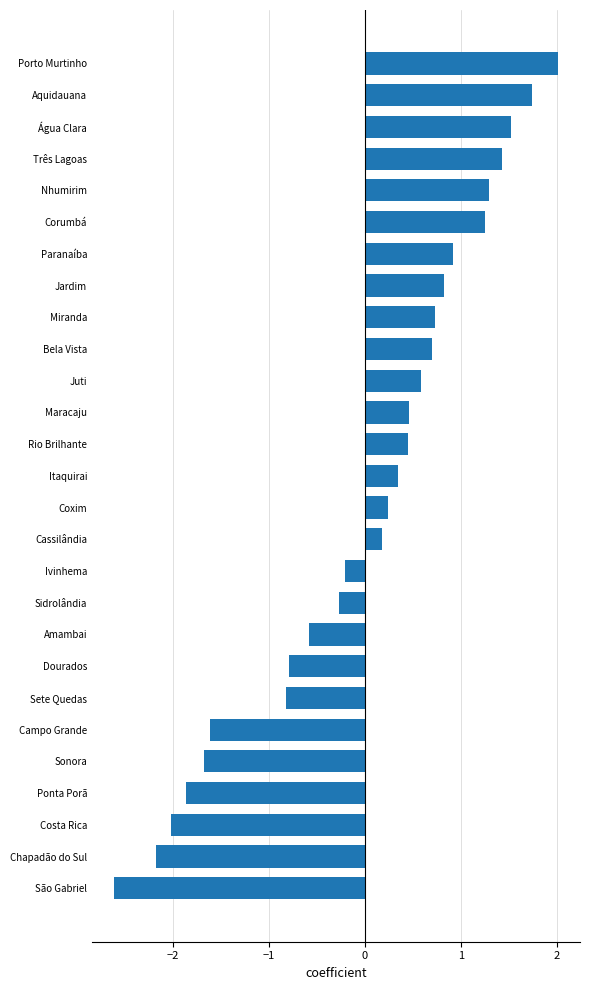

Reading bottom to top, transcribe all the data shown in this chart.

-2.6	-2.2	-2.0	-1.9	-1.7	-1.6	-0.8	-0.8	-0.6	-0.3	-0.2	0.2	0.2	0.3	0.5	0.5	0.6	0.7	0.7	0.8	0.9	1.3	1.3	1.4	1.5	1.7	2.0